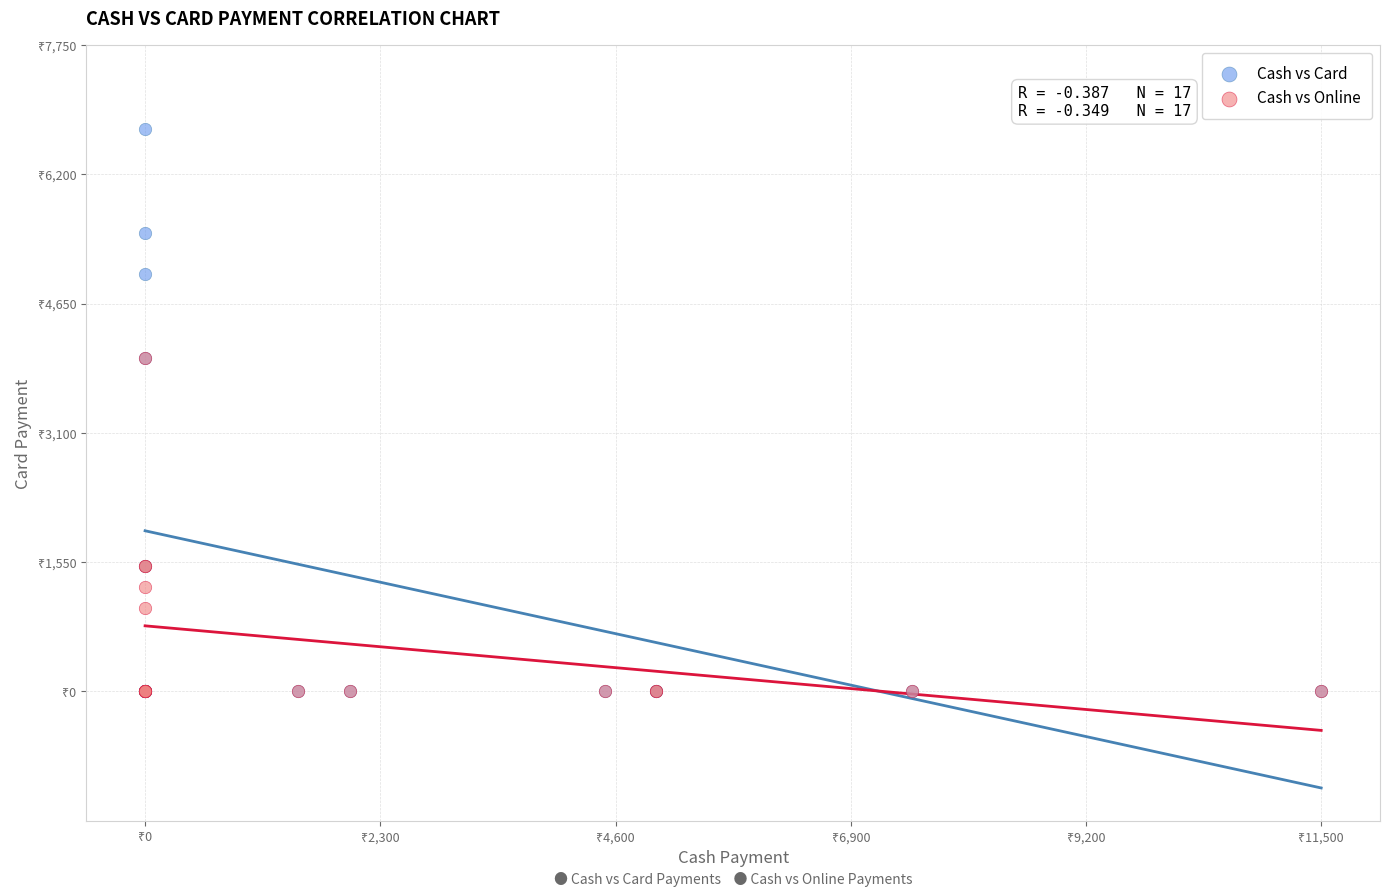

What are all the series names shown in the legend?

Cash vs Card, Cash vs Online